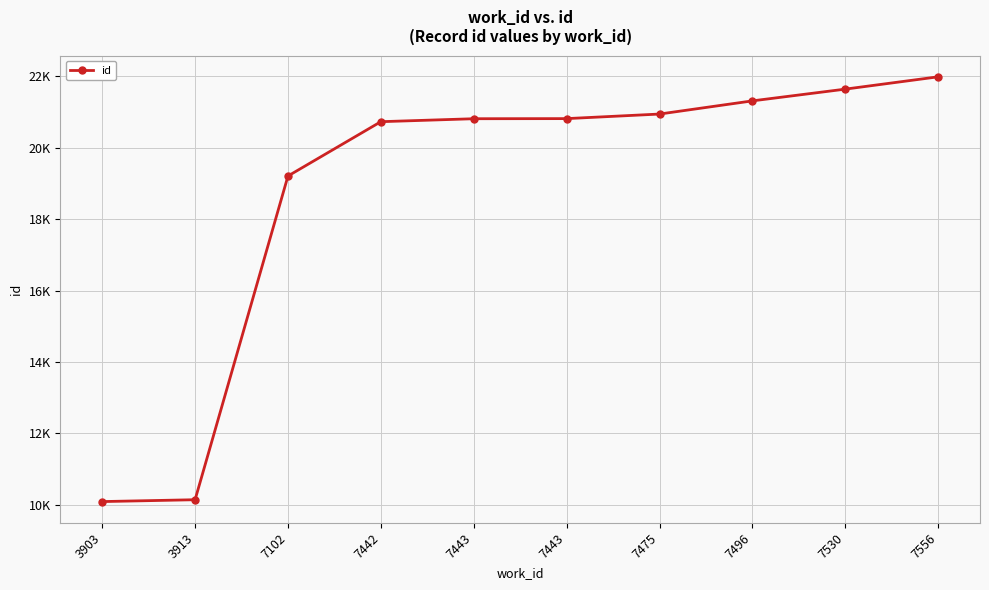

Does the chart have visible grid lines?

Yes